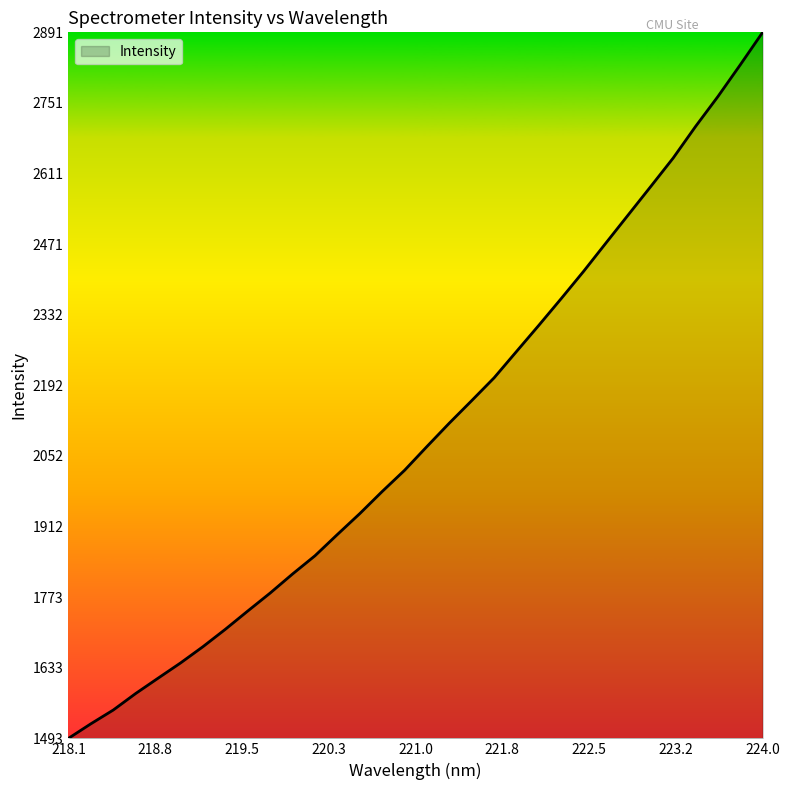

What is the smallest value displayed?

1493.0